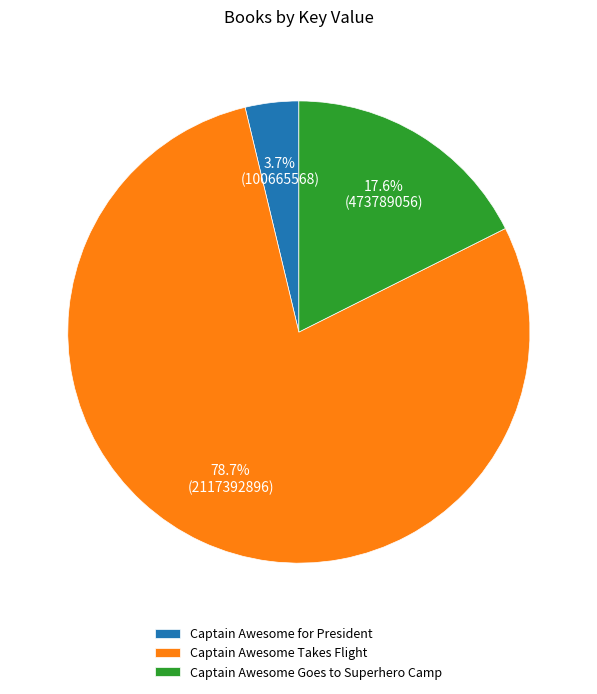

What percentage is NOT represented by Captain Awesome Takes Flight?

21.3%